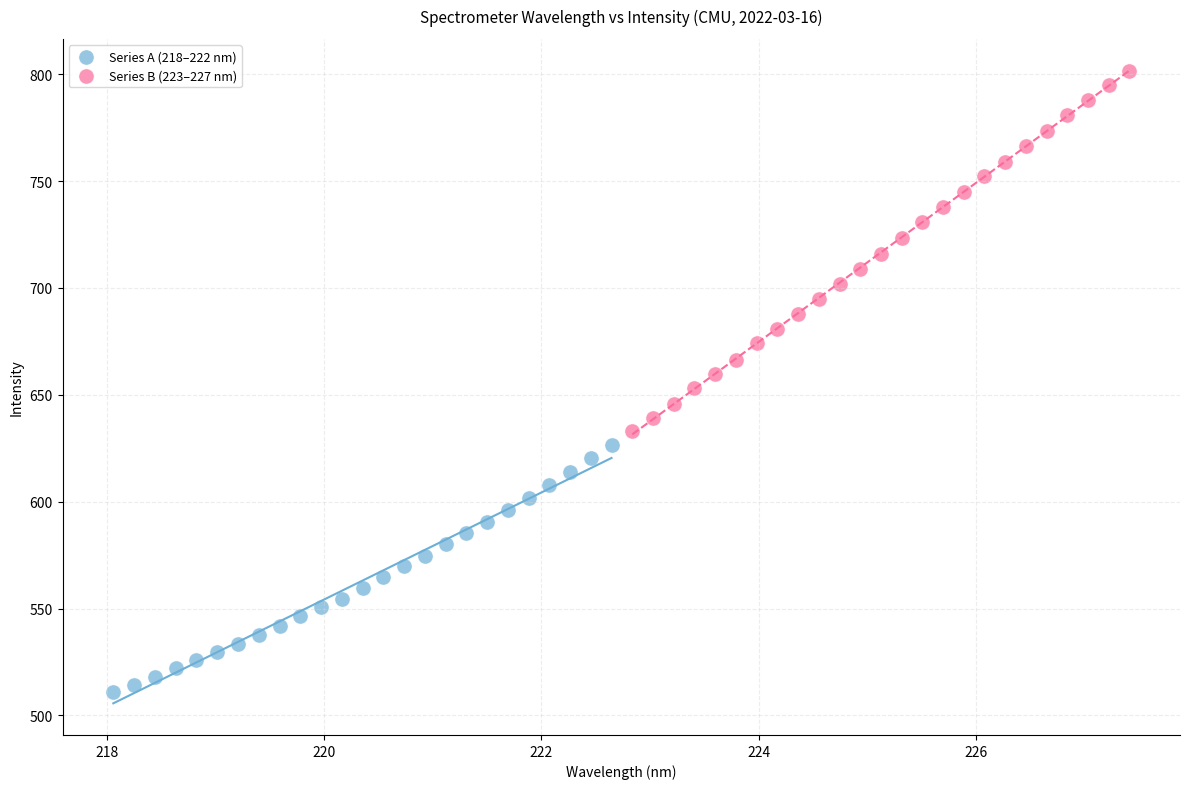

What are all the series names shown in the legend?

Series A (218–222 nm), Series B (223–227 nm)